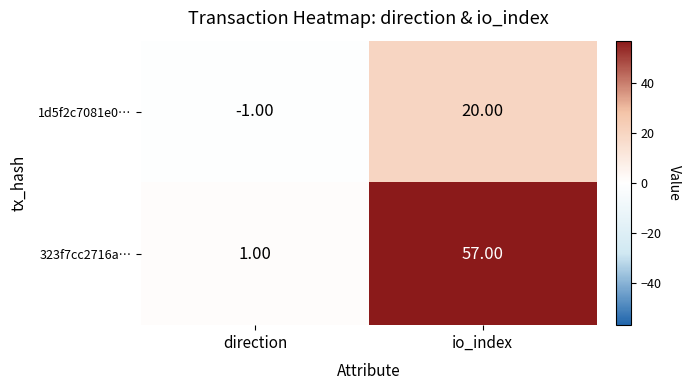

Between direction and io_index, which series saw the biggest shift?

323f7cc2716a…